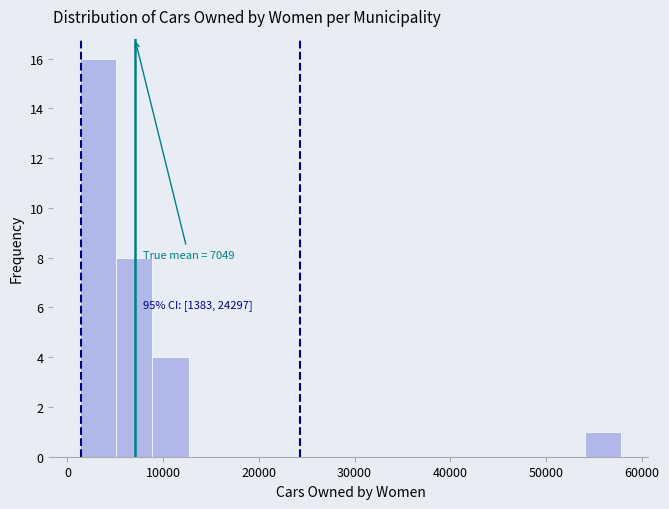

Read against the x-axis, roughly where is the centre of the tallest bar?

3000